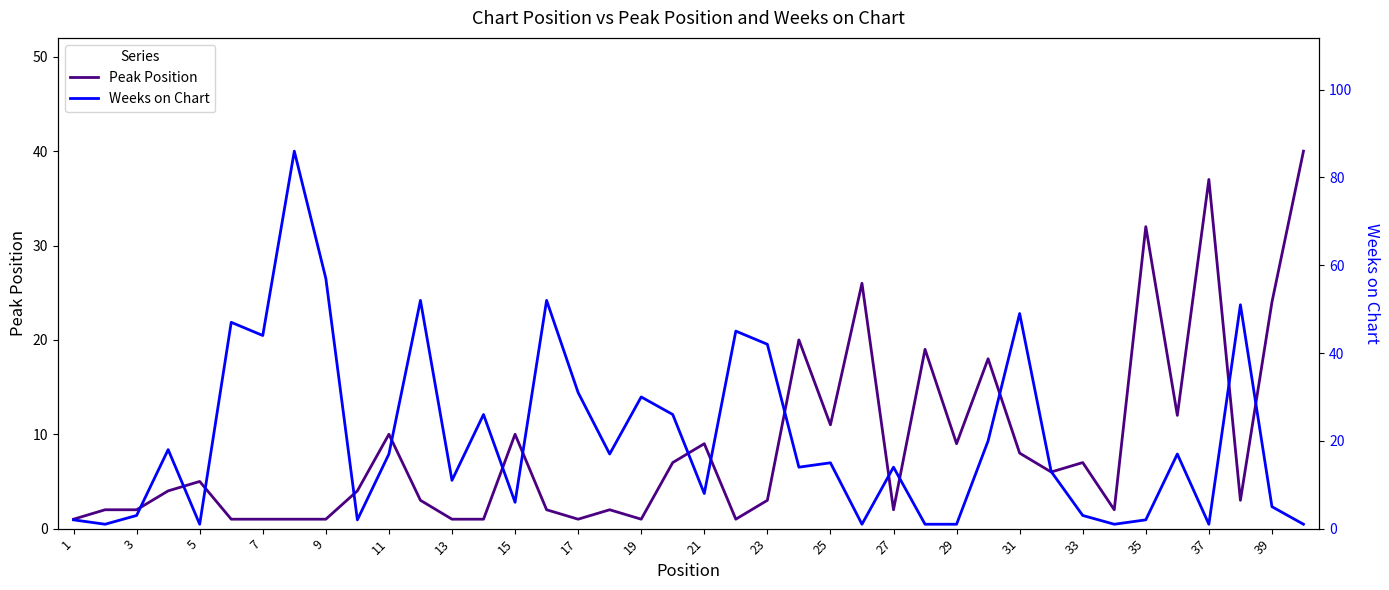

The value of Peak Position at 15 is 18. True or false?

False